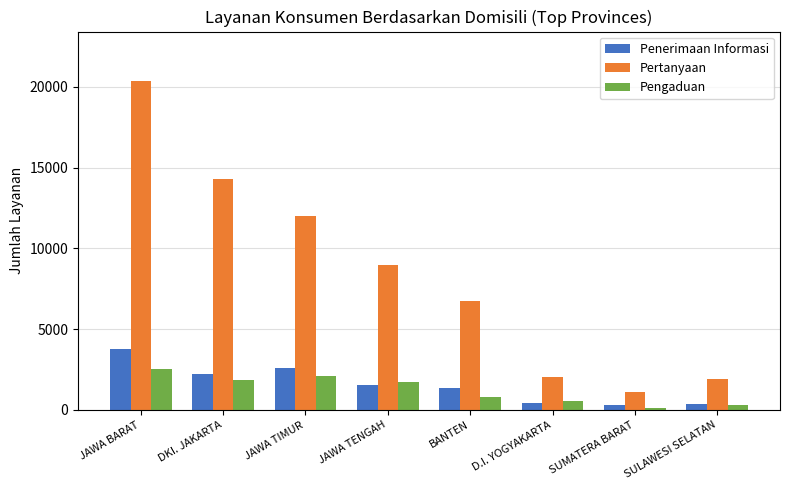

What is the label of the 3rd bar from the left?

JAWA TIMUR